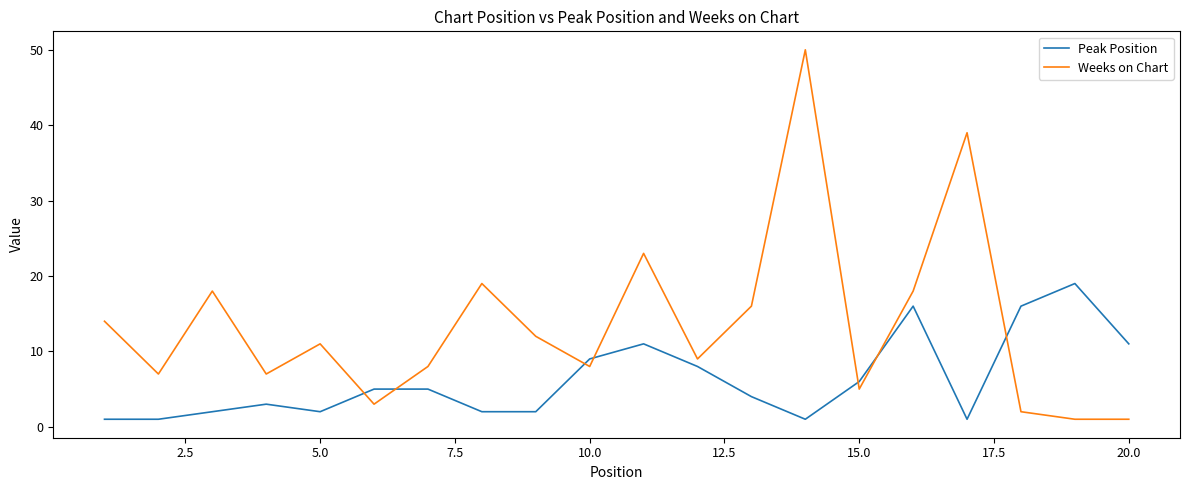

True or false: Peak Position and Weeks on Chart intersect in this chart.

True